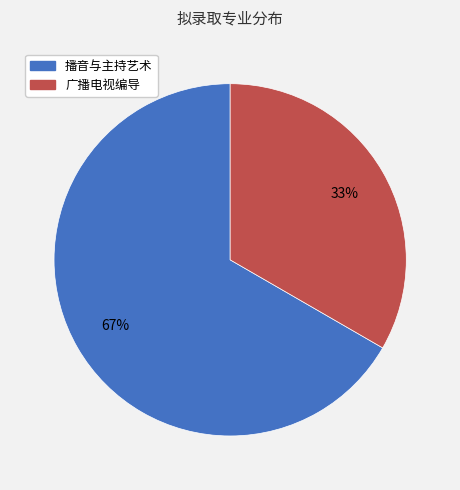

To the nearest percent, what is the combined percentage of 播音与主持艺术 and 广播电视编导?

100%